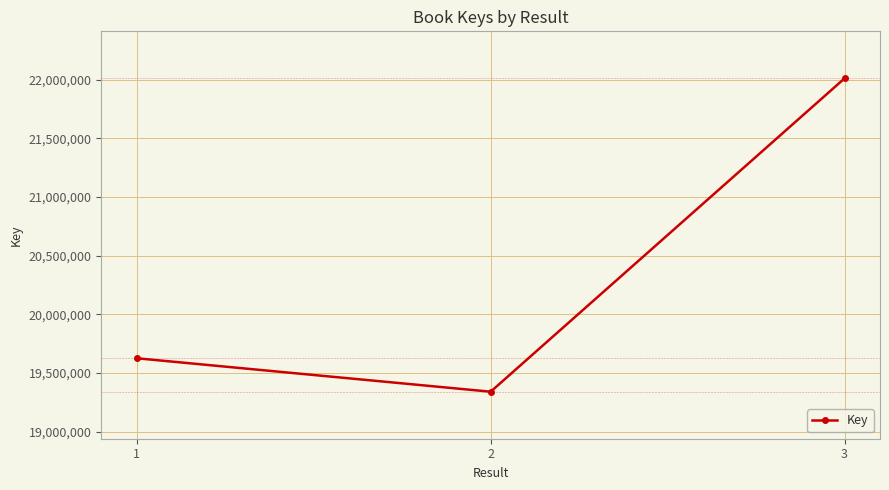

What is the sum of the values at 2 and 3?

41352203